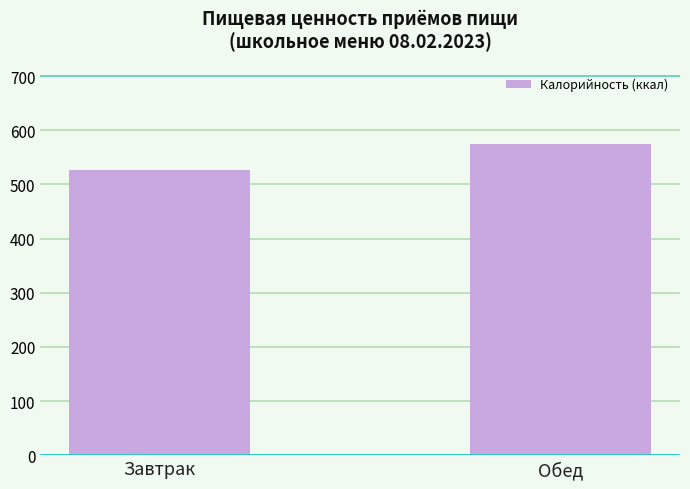

Where does the data first go above 573?

Обед